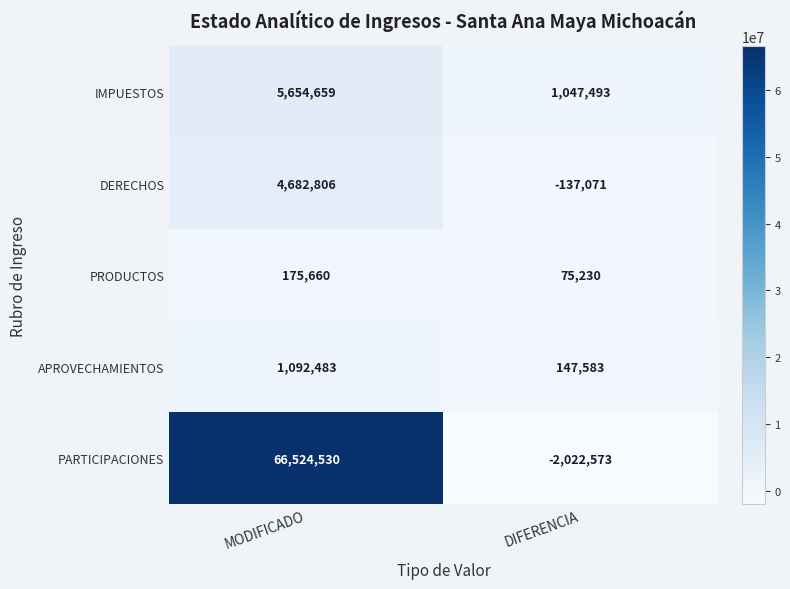

What is the difference between the highest and lowest values at MODIFICADO?

66348870